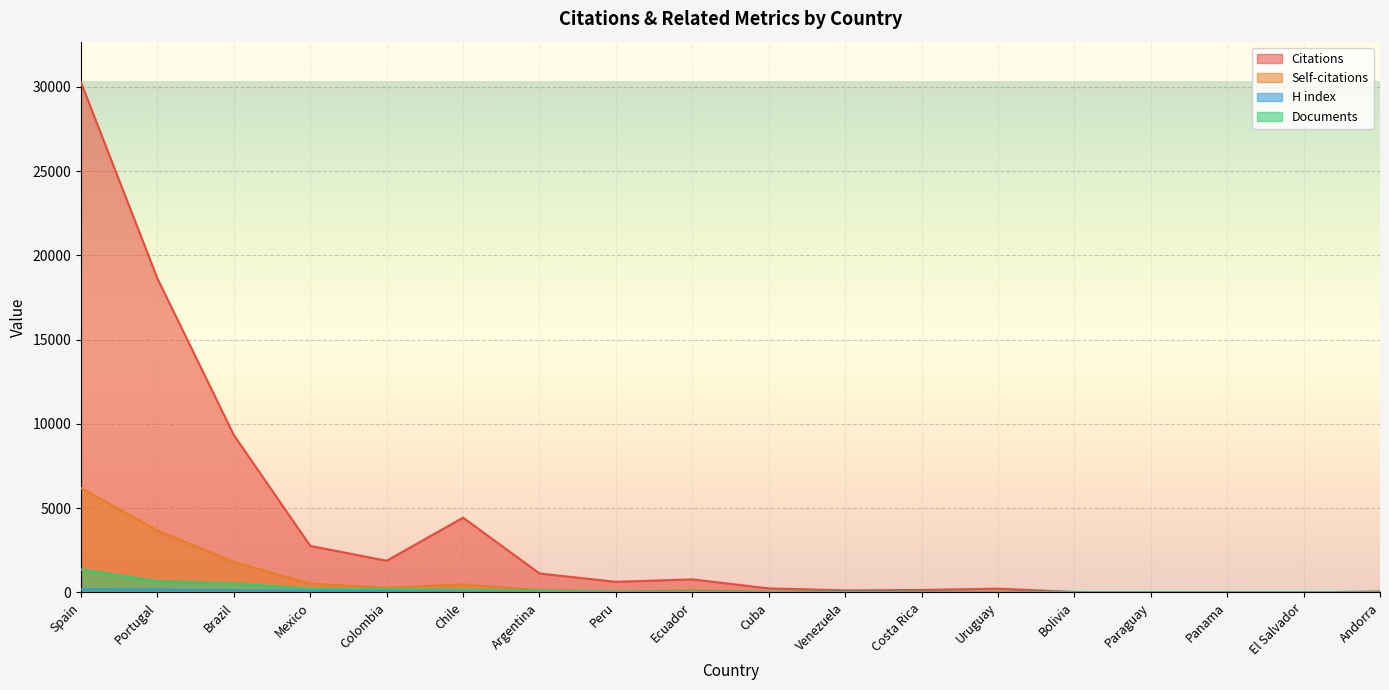

In Citations, how many points are lower than both neighbors (excluding endpoints)?

5